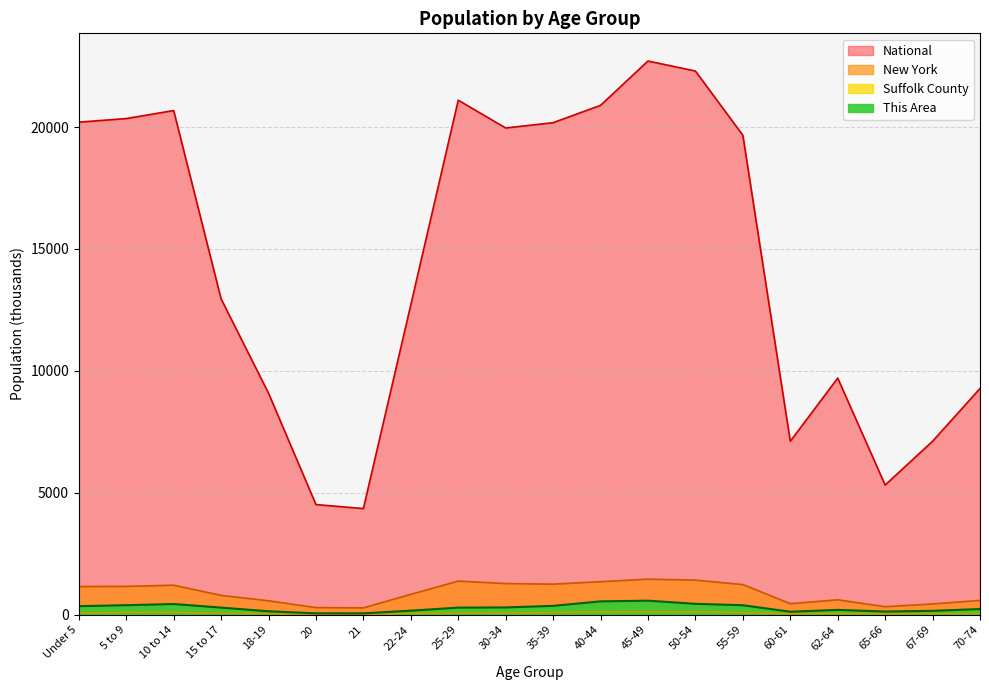

Count the number of data series in this chart.

4